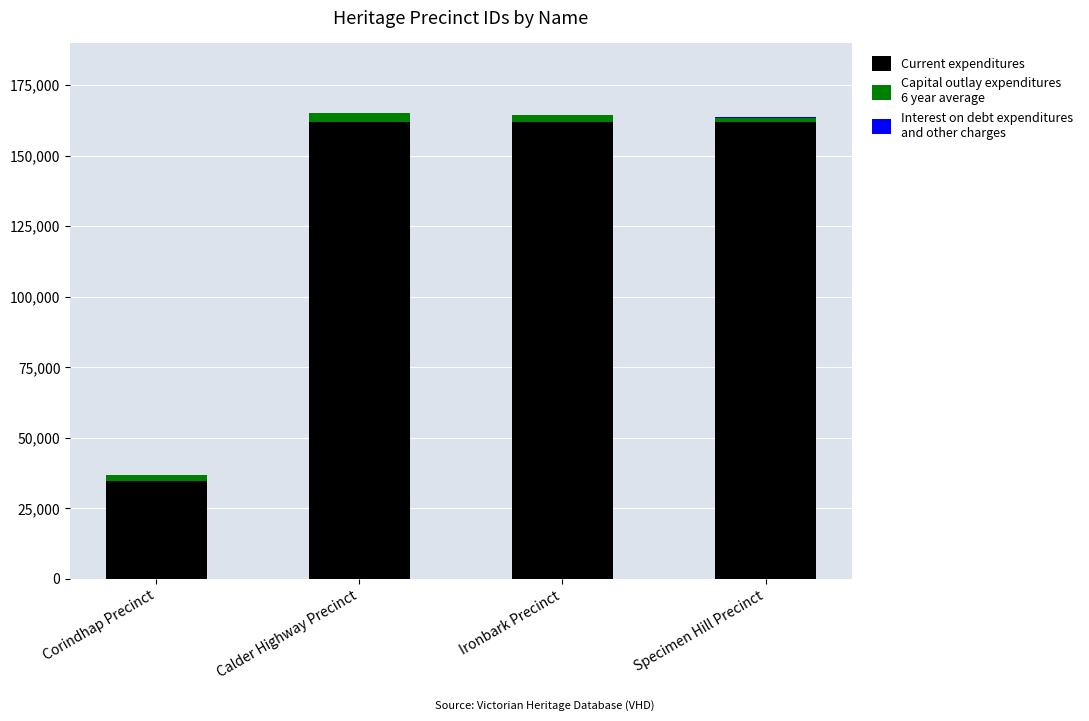

What position from the left is Specimen Hill Precinct?

4